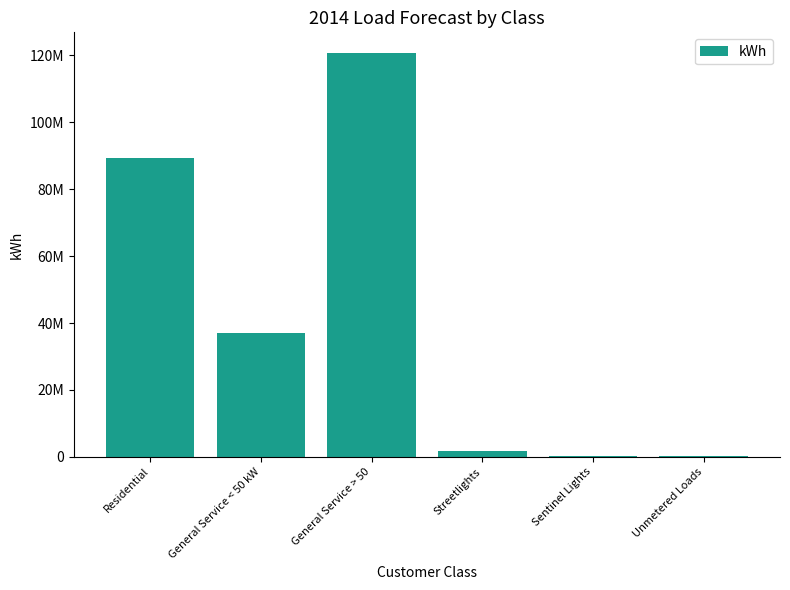

Are the bars horizontal?

No